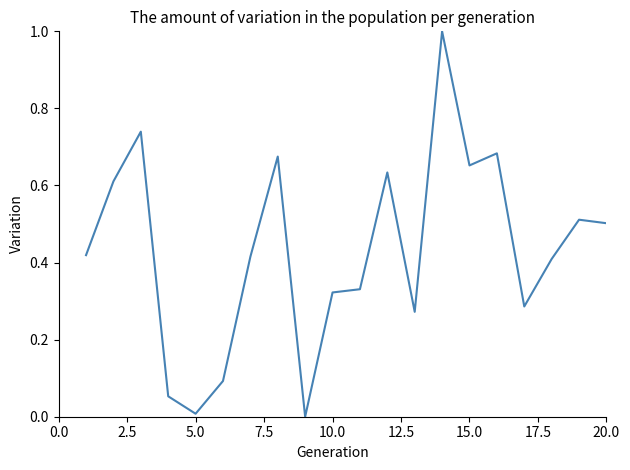

How many categories are shown in the chart?

20